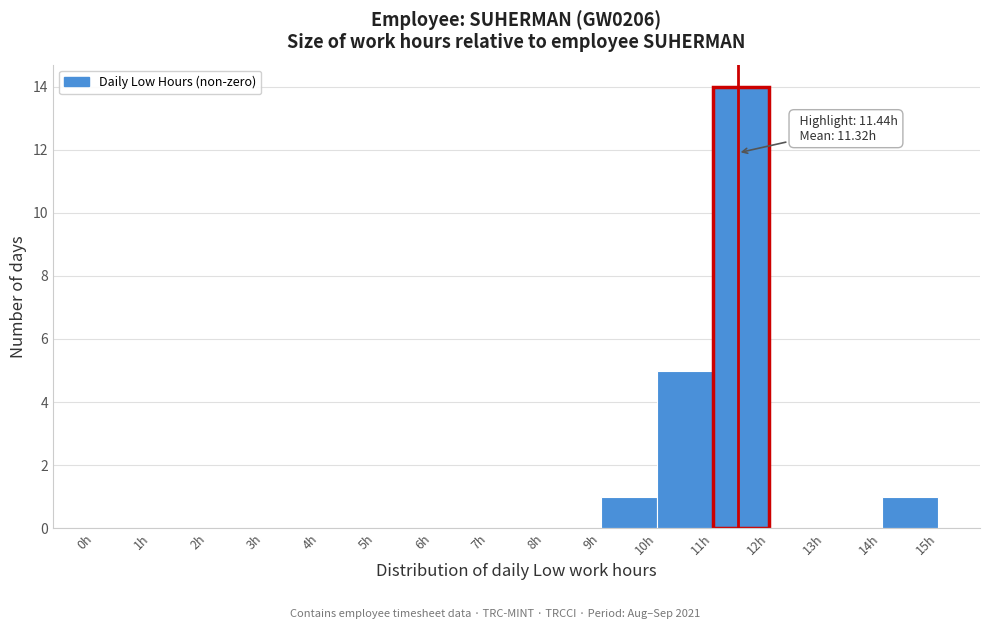

Over which range of the x-axis is the bar tallest?

11 to 12